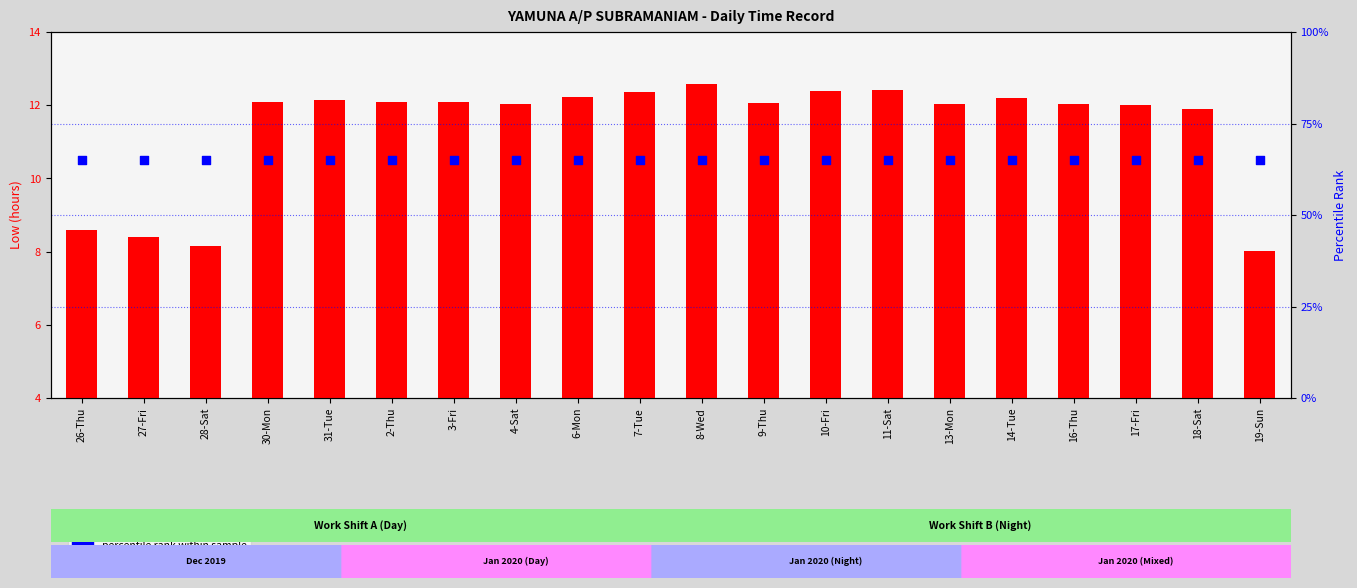

Which series contains the highest Y value?

percentile rank within sample